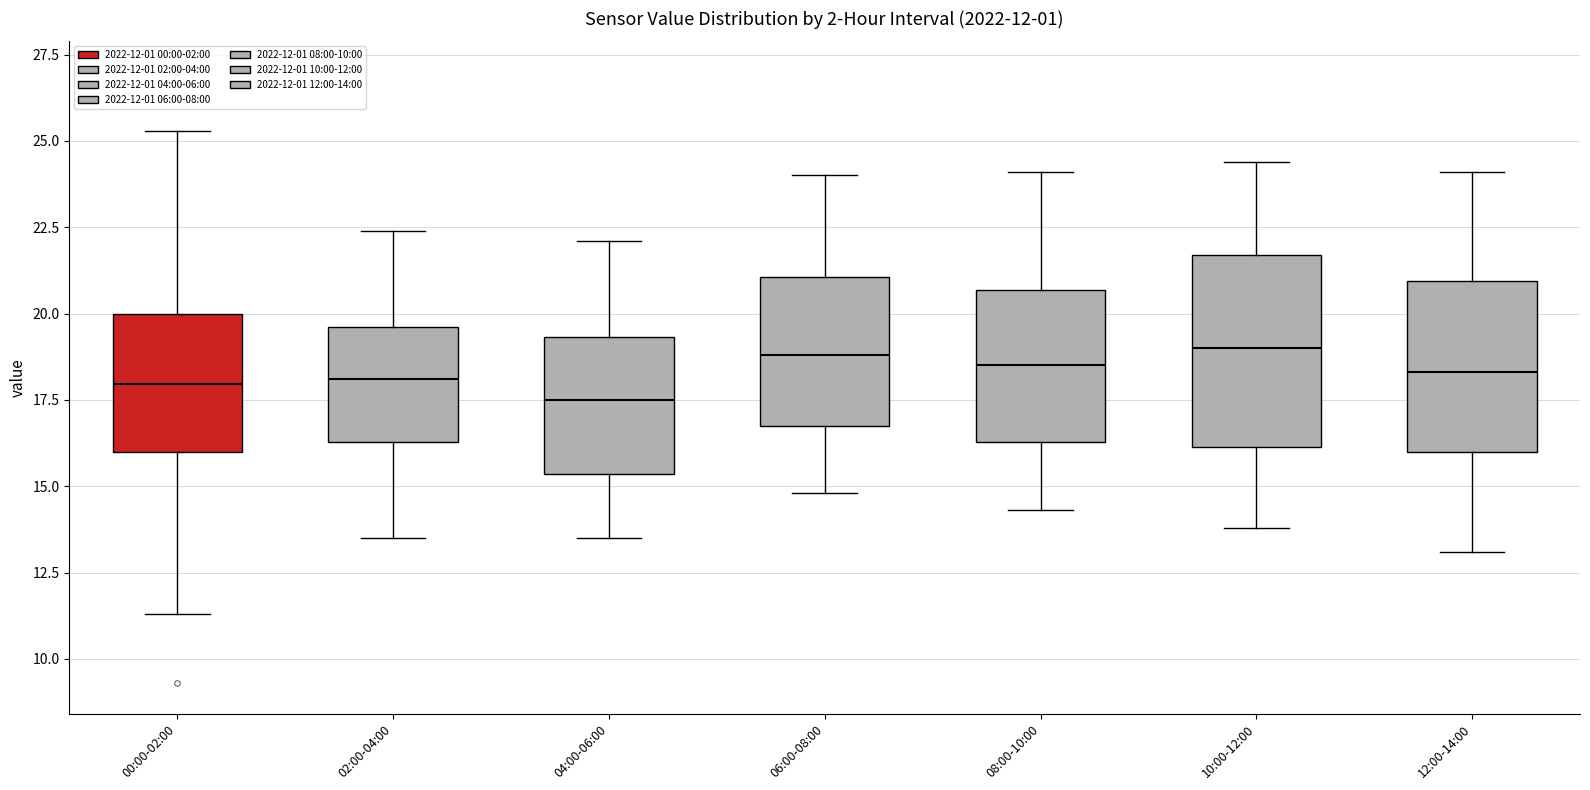

Comparing the boxes themselves (not the whiskers), which one is the tallest?

10:00-12:00